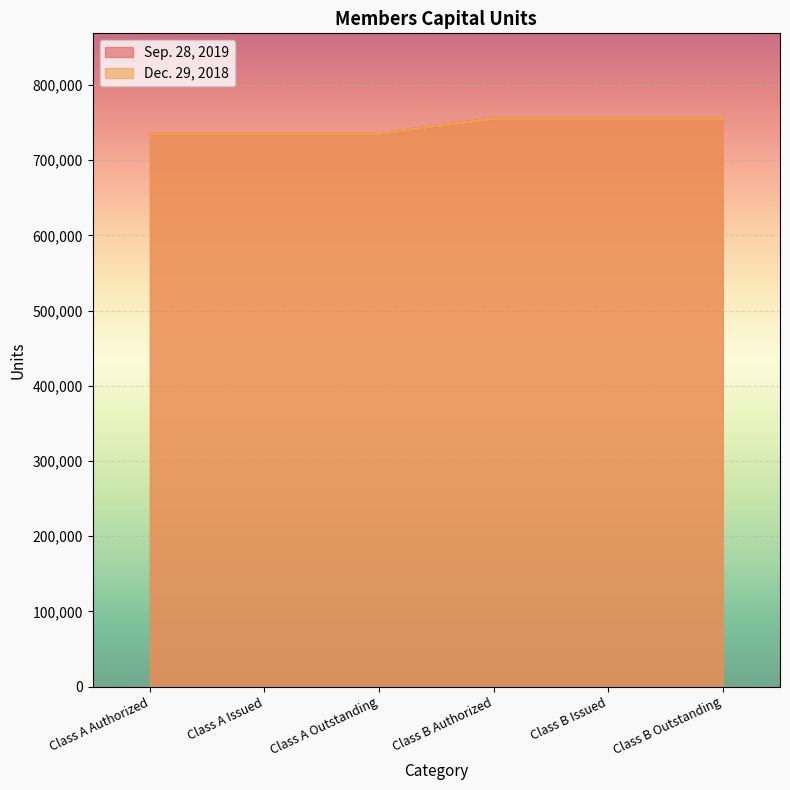

True or false: Dec. 29, 2018 has more than 2 points higher than both neighbors.

False